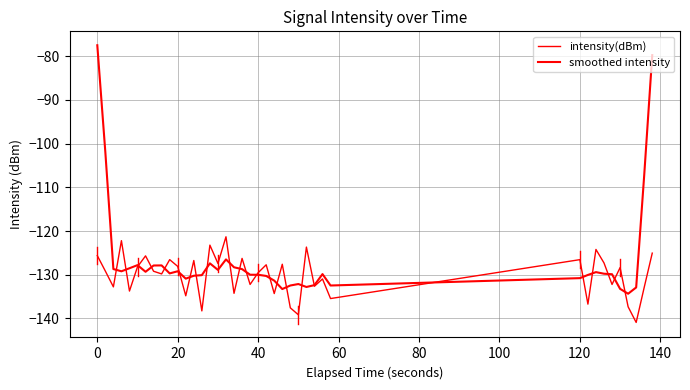

How many lines are shown in the chart?

2